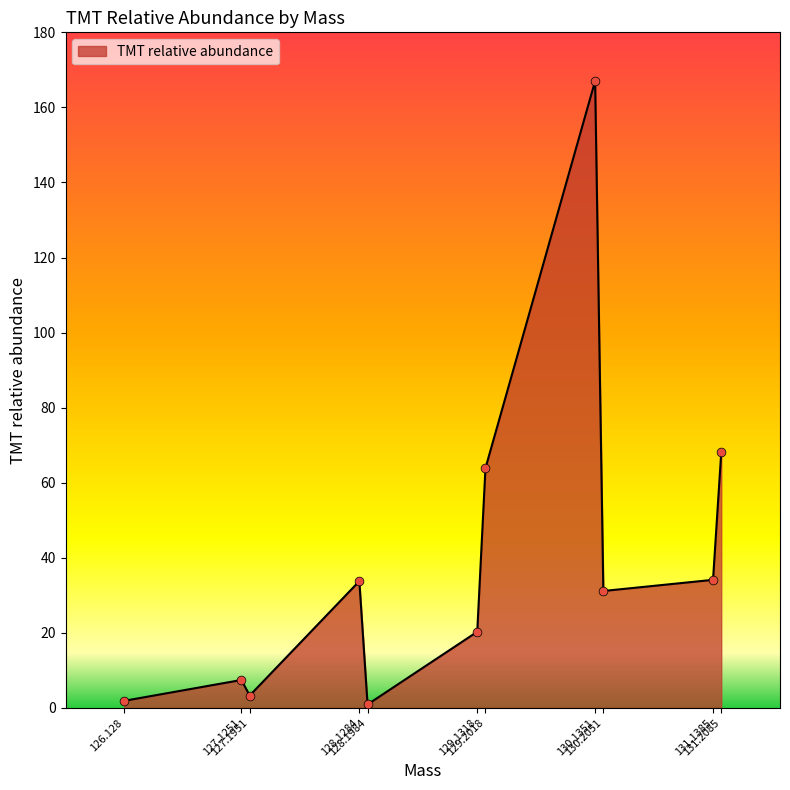

What is the ratio of the value at 129.2018 to the value at 130.1351?

0.4